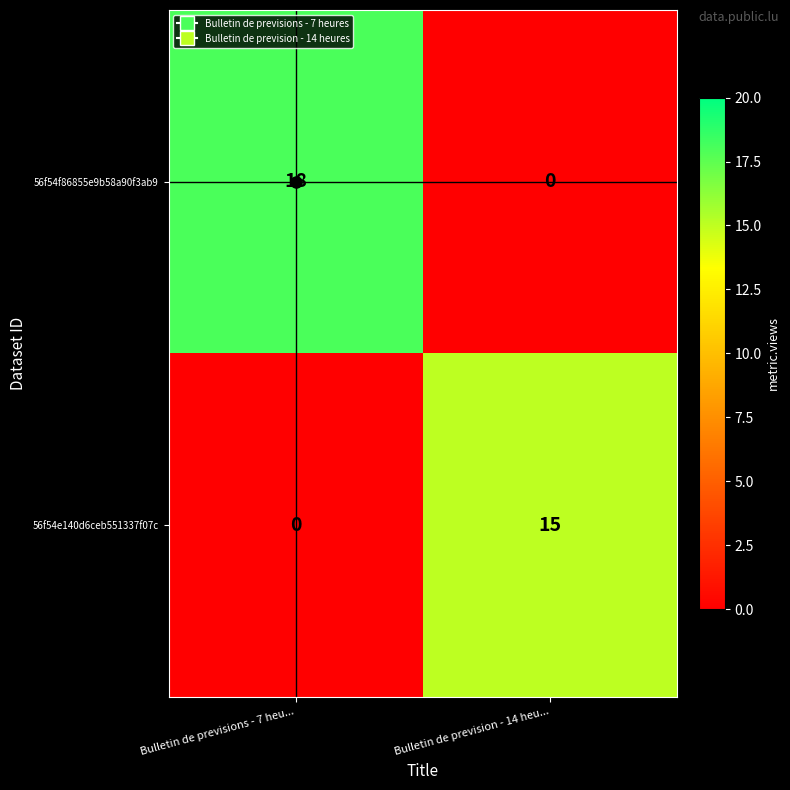

The value of 56f54f86855e9b58a90f3ab9 at Bulletin de prevision - 14 heu... is 0. True or false?

True